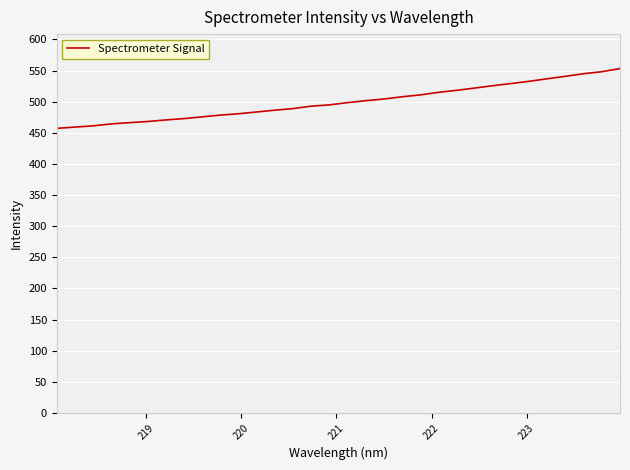

What is the difference between the maximum and minimum values?

96.1